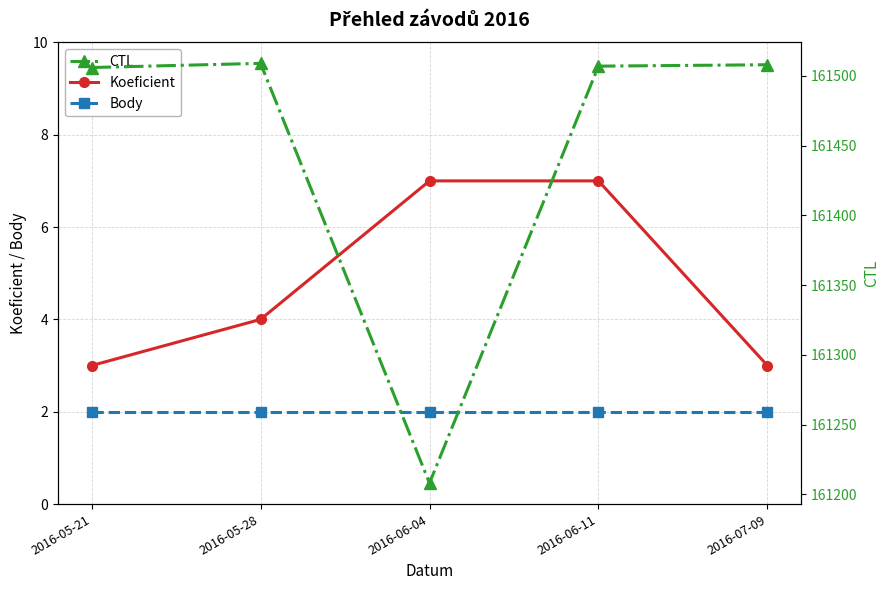

Which series has the largest range (max minus min)?

CTL